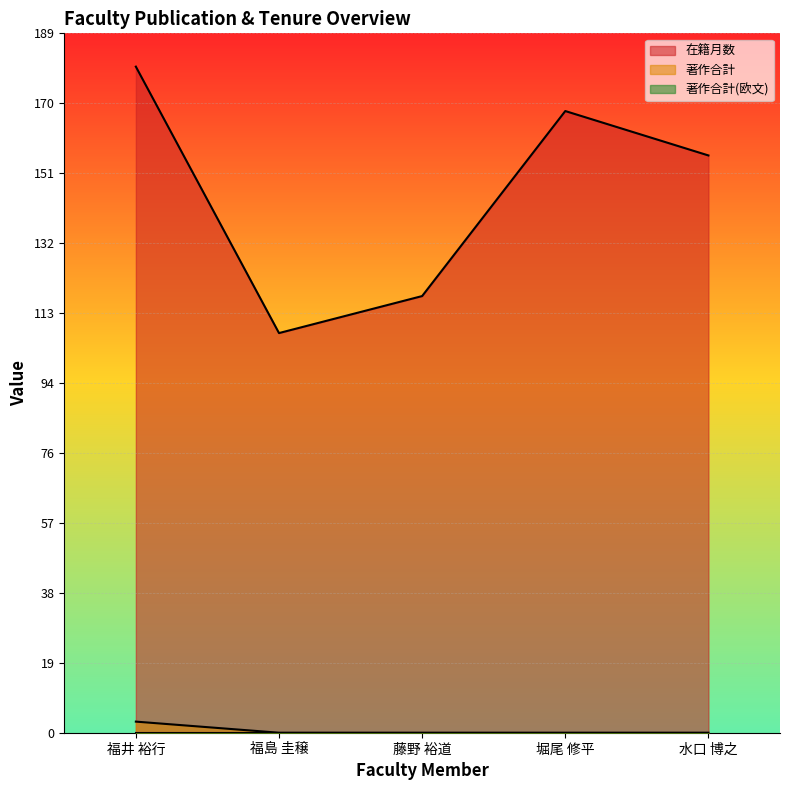

What position from the left is 水口 博之?

5